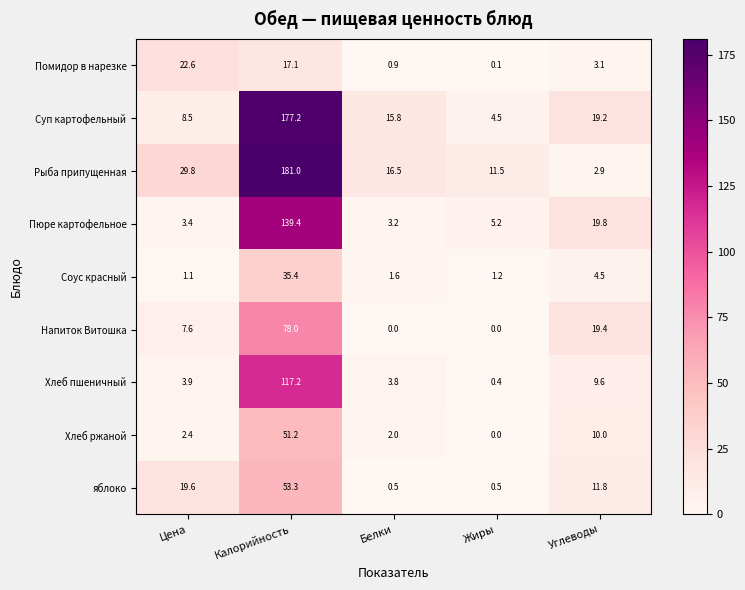

At which category is the sum across all series the highest?

Калорийность